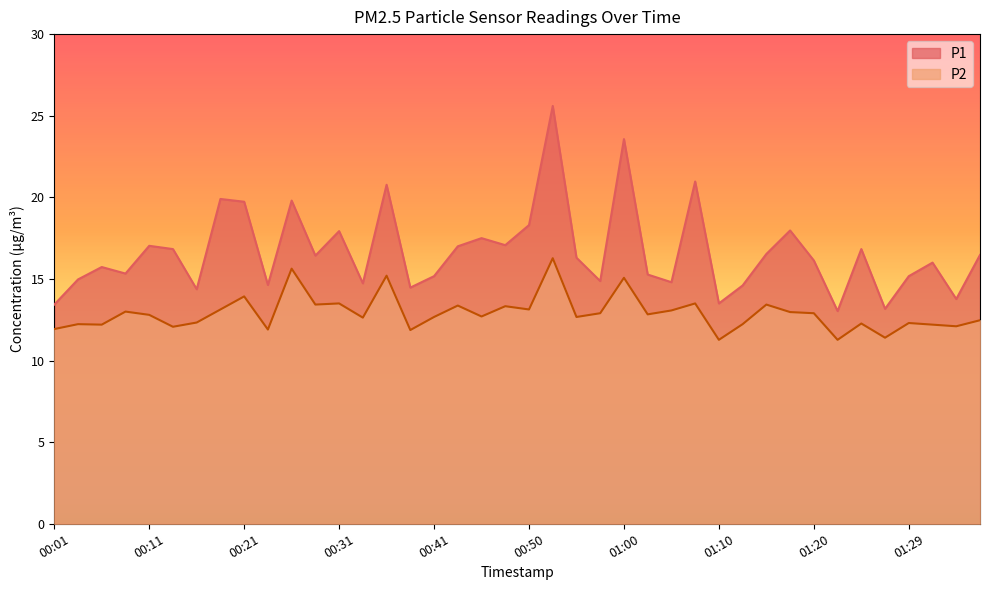

Is it true that P2 equals 18.3 at 00:33?

False